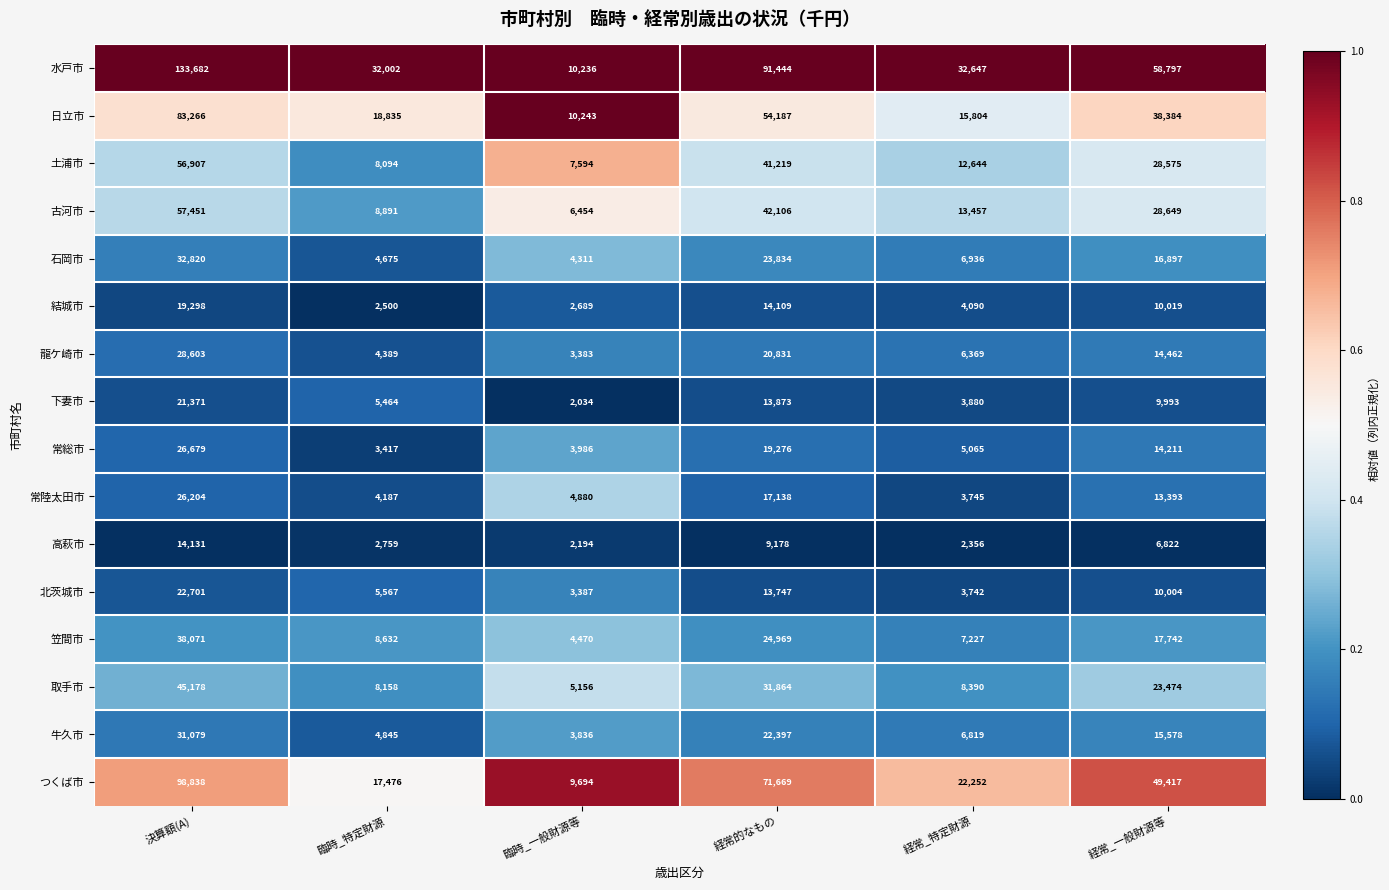

Rank the series at 臨時_特定財源 from highest to lowest value.

水戸市, 日立市, つくば市, 古河市, 笠間市, 取手市, 土浦市, 北茨城市, 下妻市, 牛久市, 石岡市, 龍ケ崎市, 常陸太田市, 常総市, 高萩市, 結城市